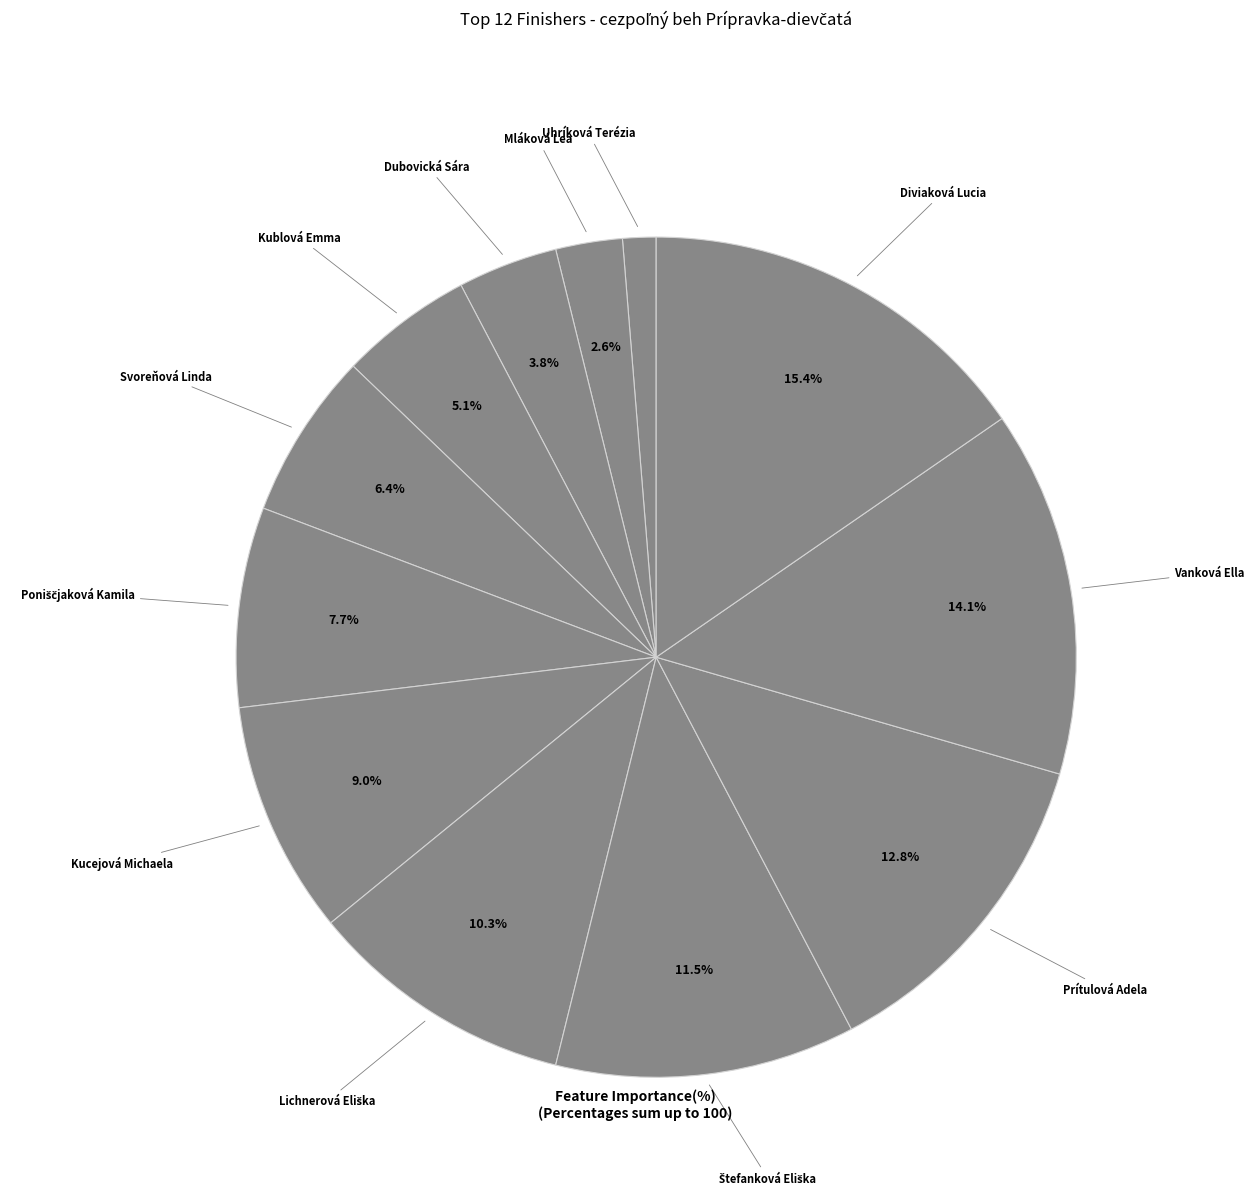

What is the smallest slice in the pie chart?

Uhríková Terézia